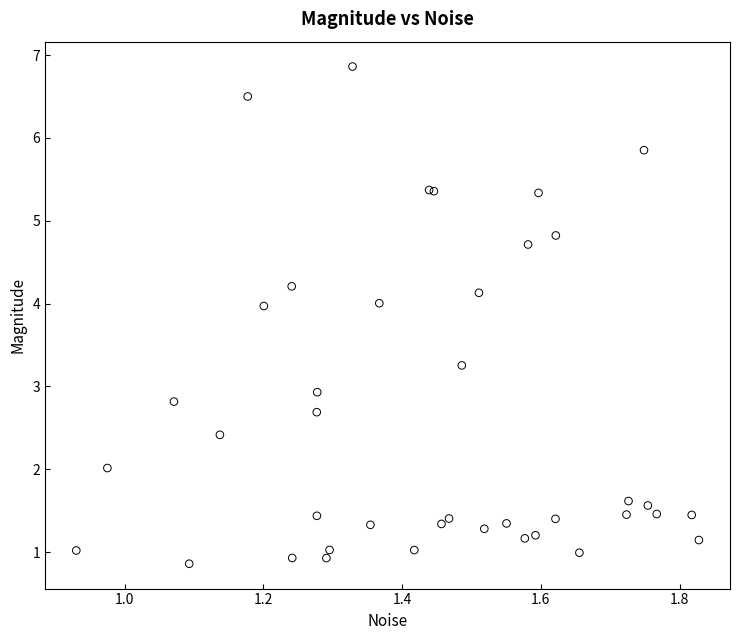

What Y value in the scatter plot is closest to 3?

2.9